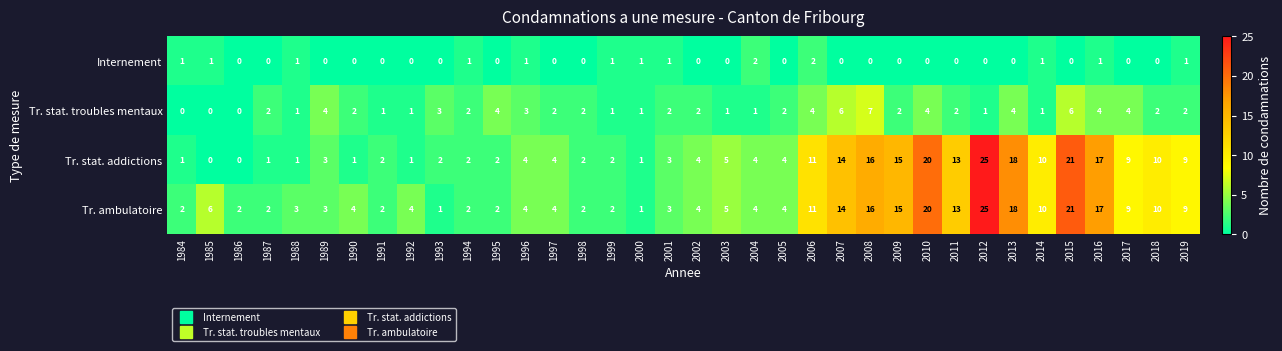

How many categories are shown in the chart?

36